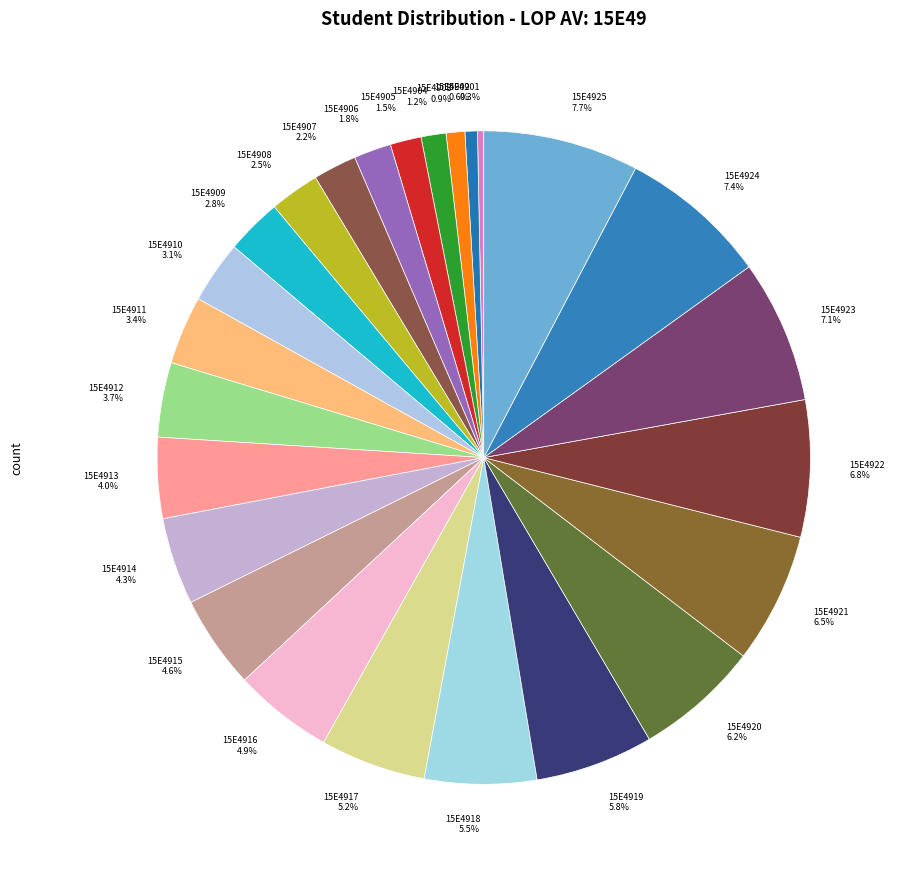

The 15E4909 slice represents 9% of the pie. True or false?

False